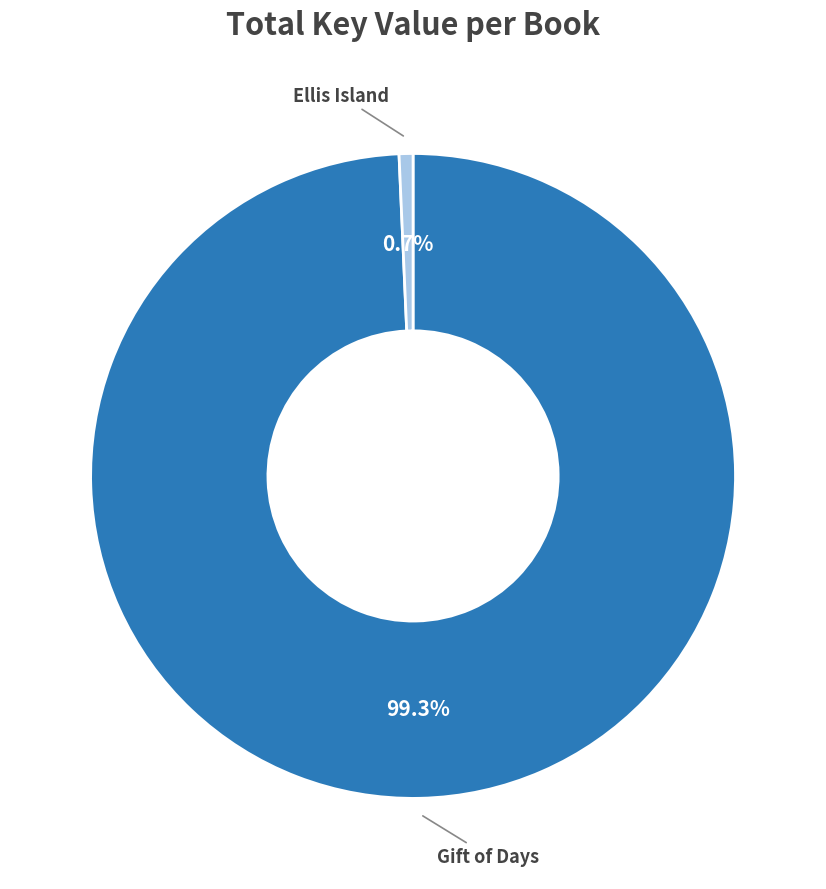

To the nearest percent, what is the difference between the largest and smallest slice percentages?

99%